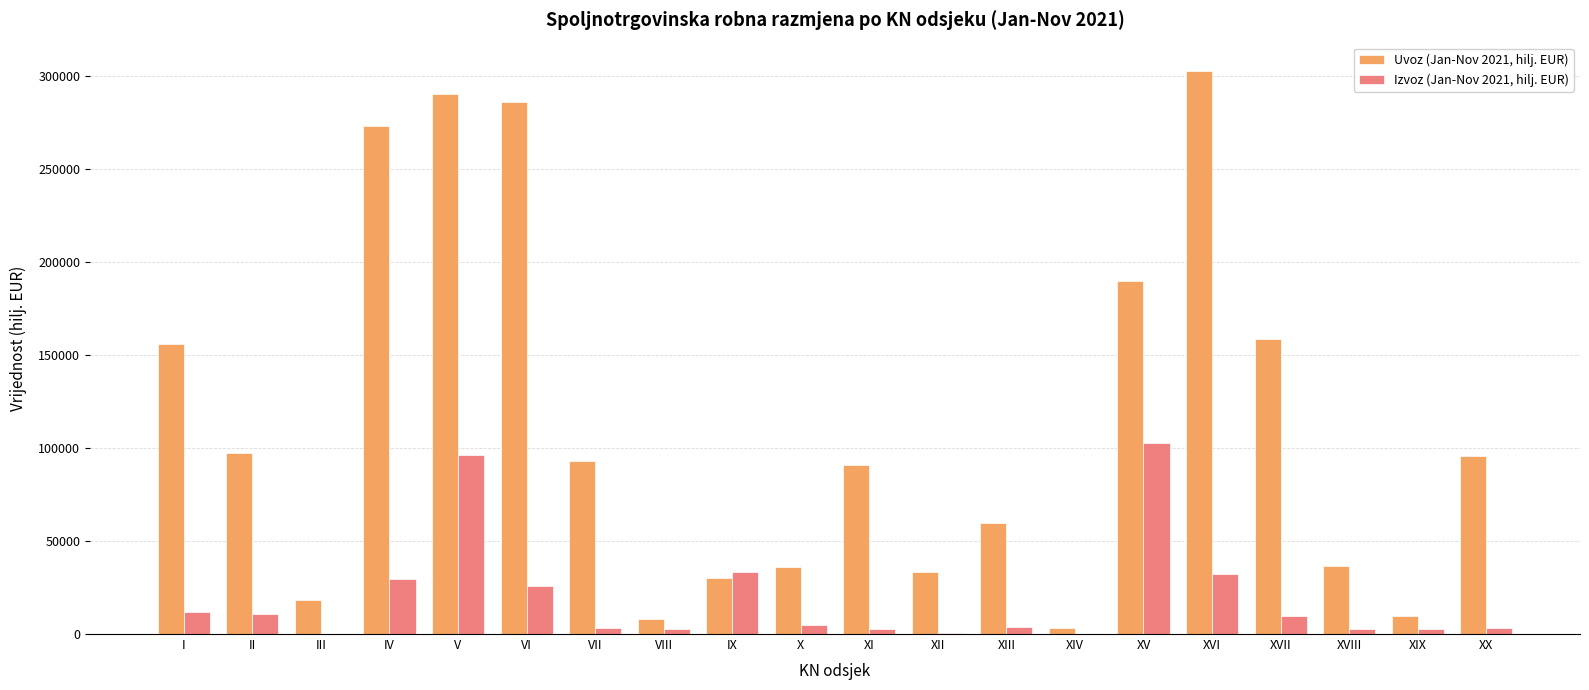

The value of Uvoz (Jan-Nov 2021, hilj. EUR) at III is 29225.4. True or false?

False